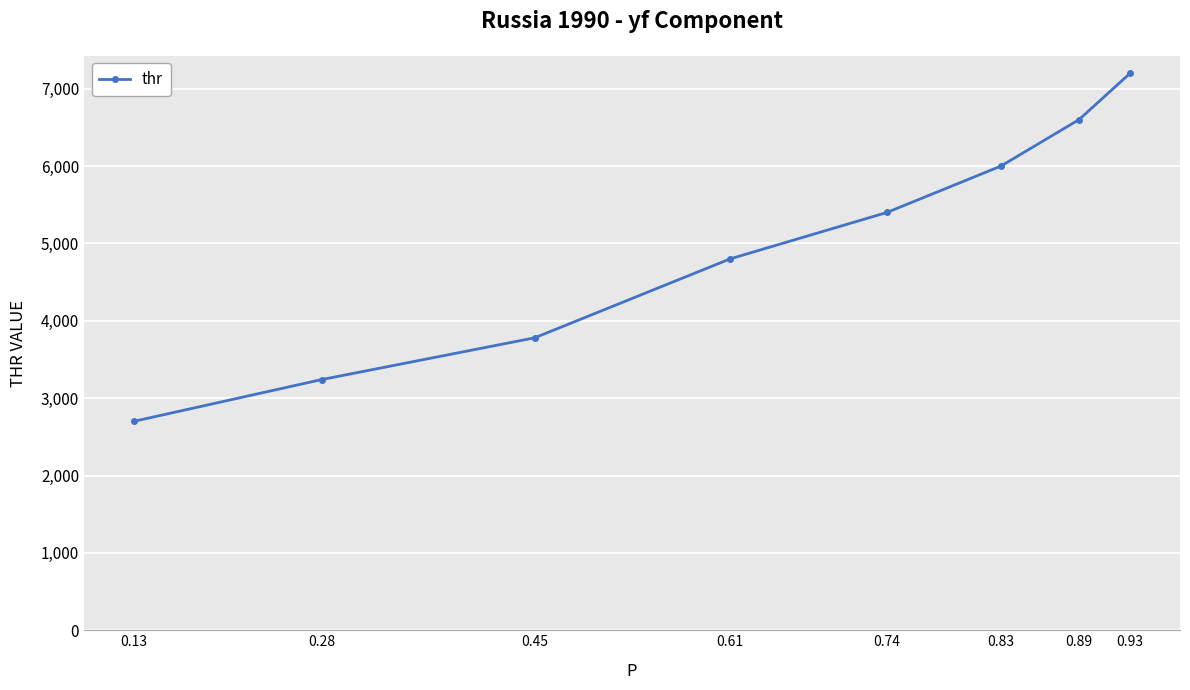

Which category has the lowest value across all series?

0.13